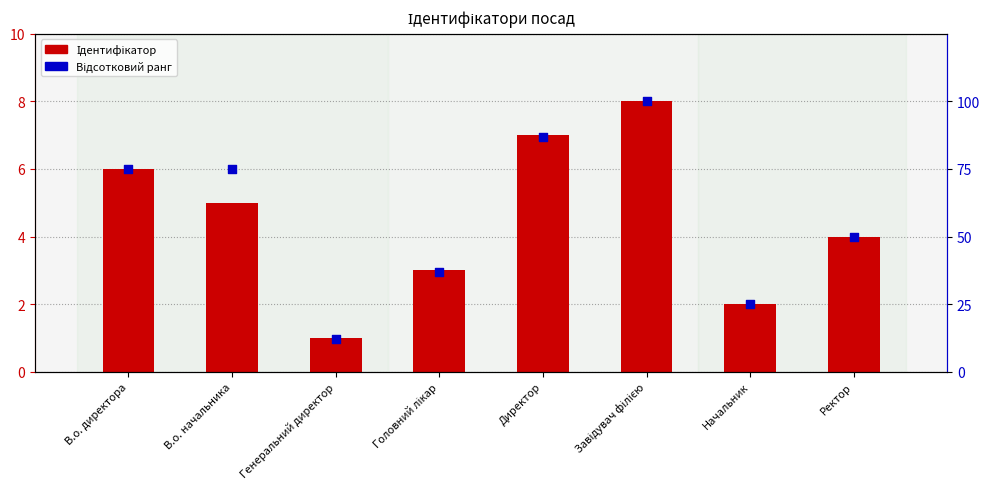

Is the value of Ідентифікатор at В.о. начальника greater than the value of Відсотковий ранг at Начальник?

No